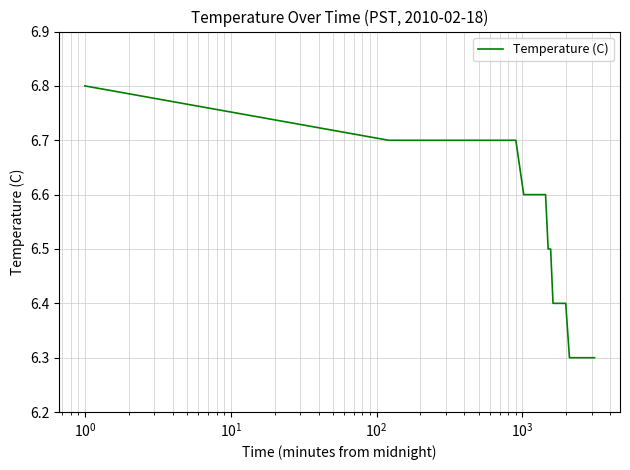

What is the smallest value displayed?

6.3